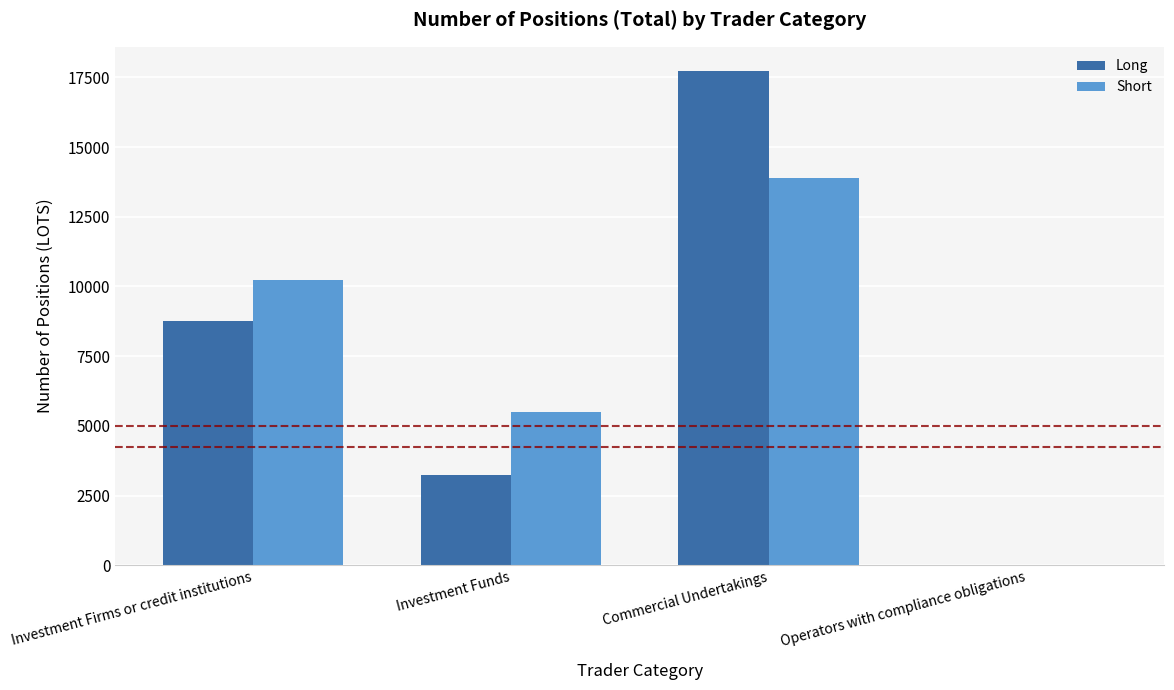

What is the sum of the Long values at Investment Firms or credit institutions and Operators with compliance obligations?

8748.0